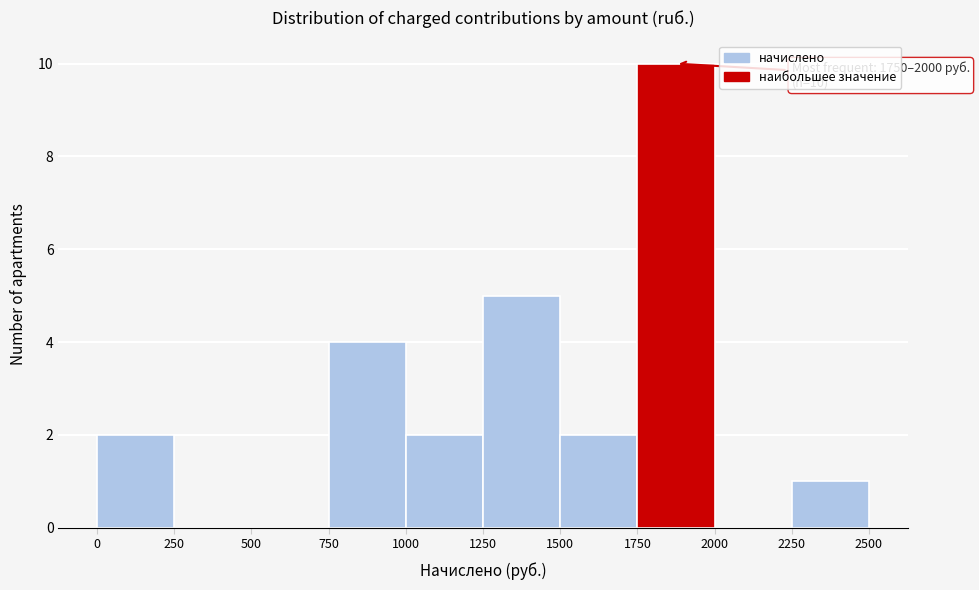

Which range on the x-axis has the tallest bar?

1750 to 2000